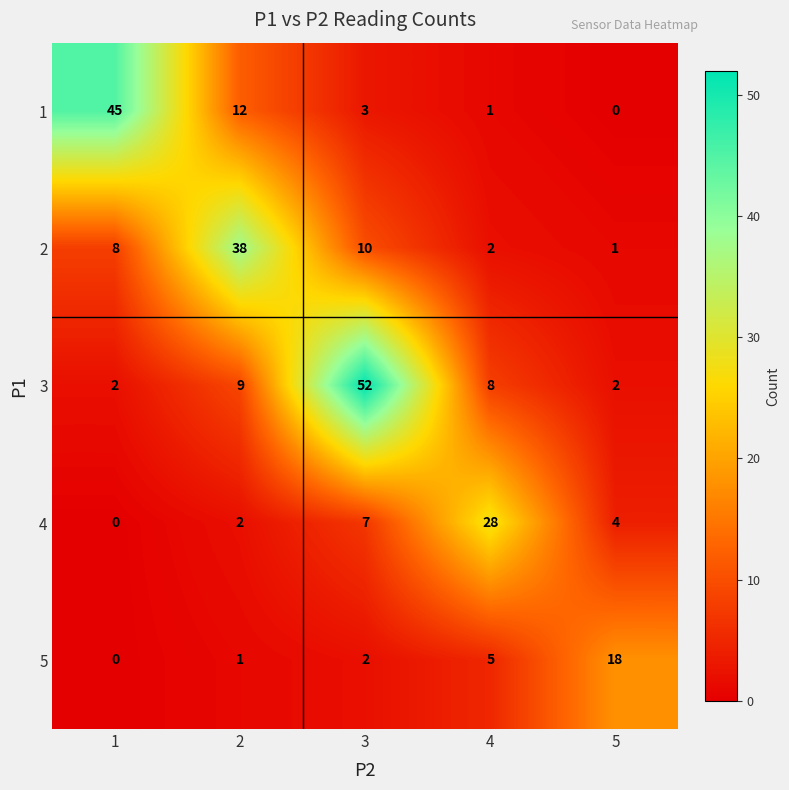

The 3 series shows 9 at 2. True or false?

True